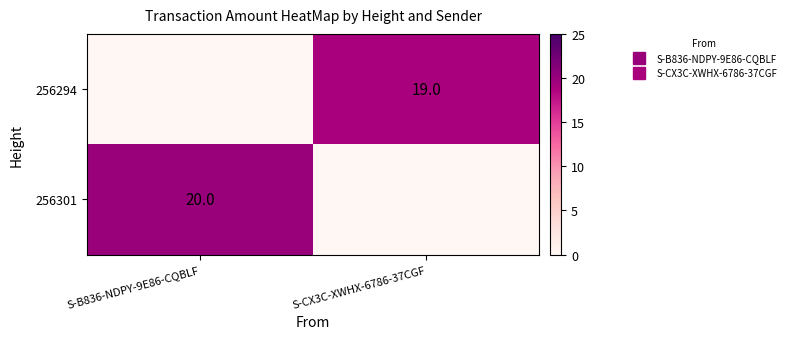

Rank the series at S-B836-NDPY-9E86-CQBLF from lowest to highest value.

256294, 256301